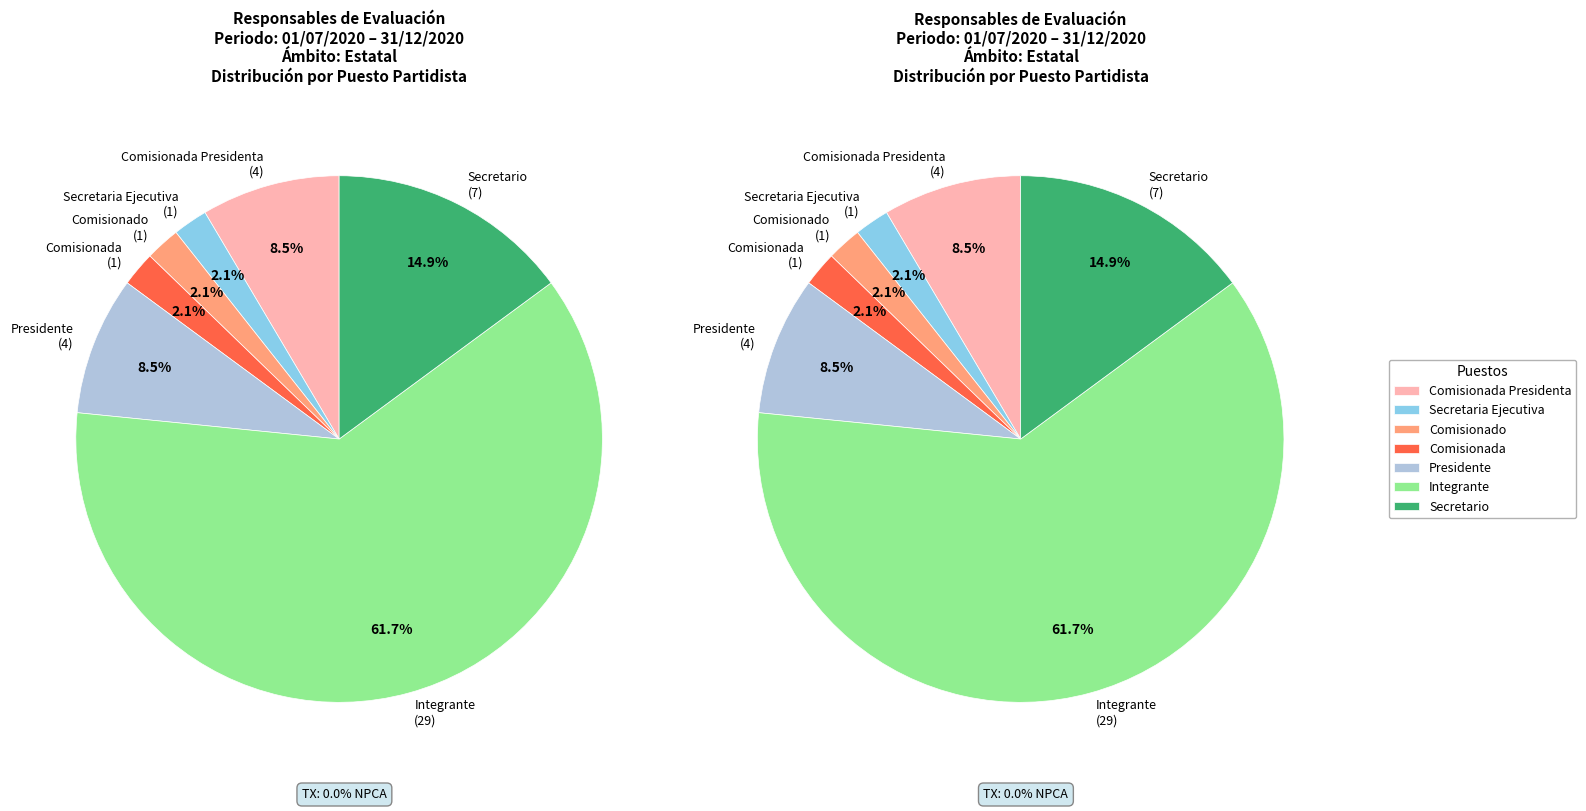

What percentage is the Comisionado slice, to the nearest percent?

2%